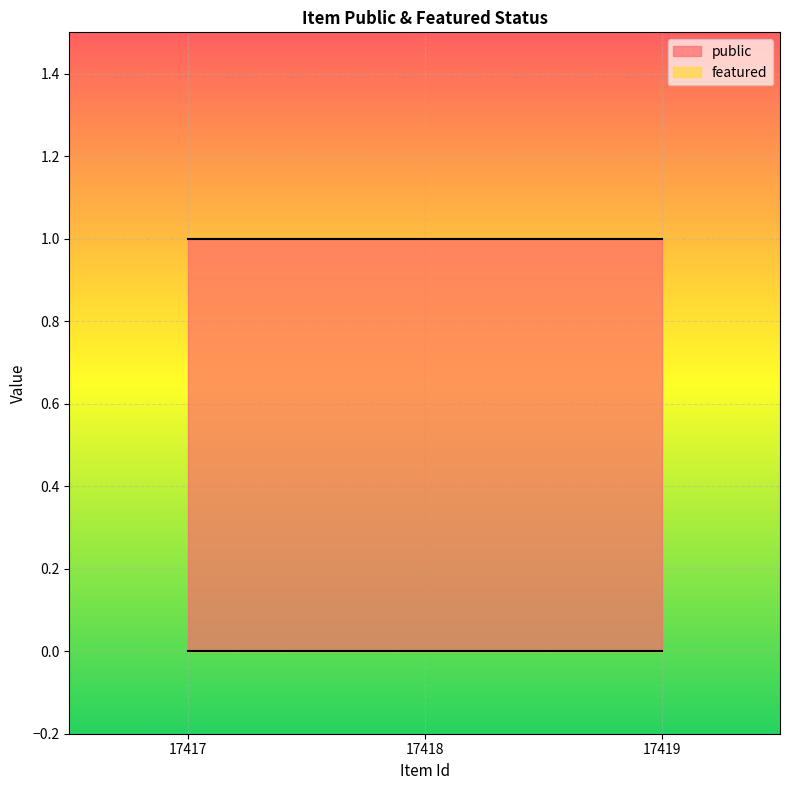

What is the average value of the public series?

1